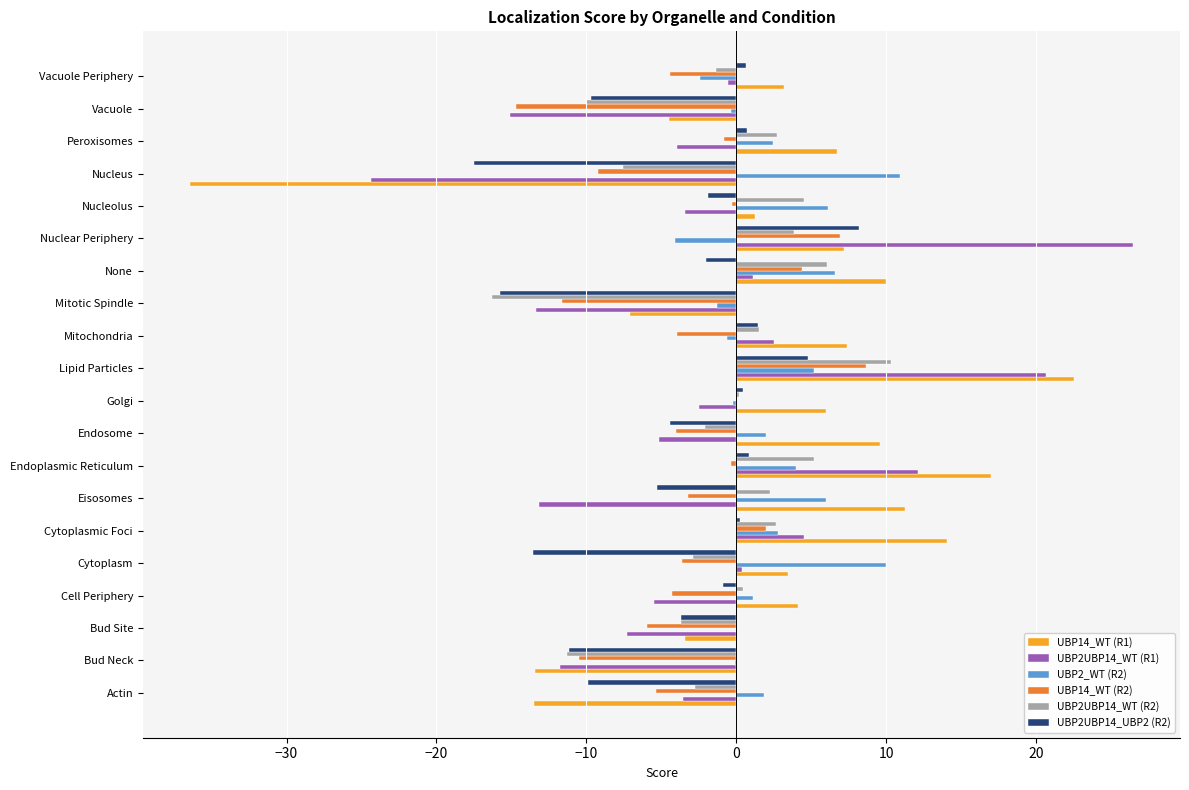

What is the sum of the UBP2_WT (R2) values at Eisosomes and Lipid Particles?

11.1